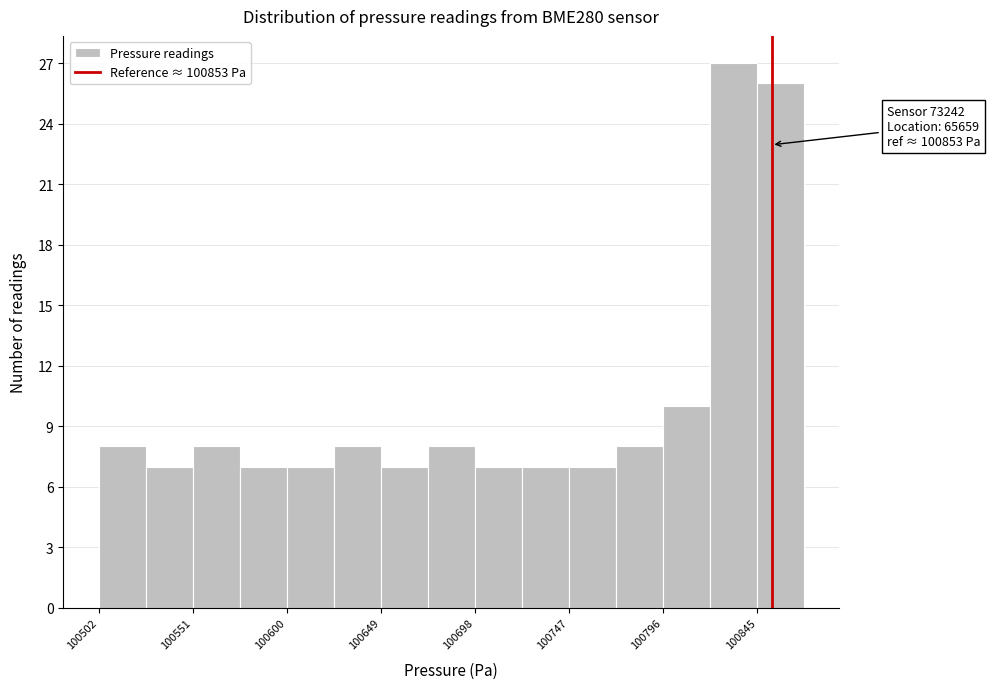

Which range on the x-axis has the tallest bar?

100820 to 100845